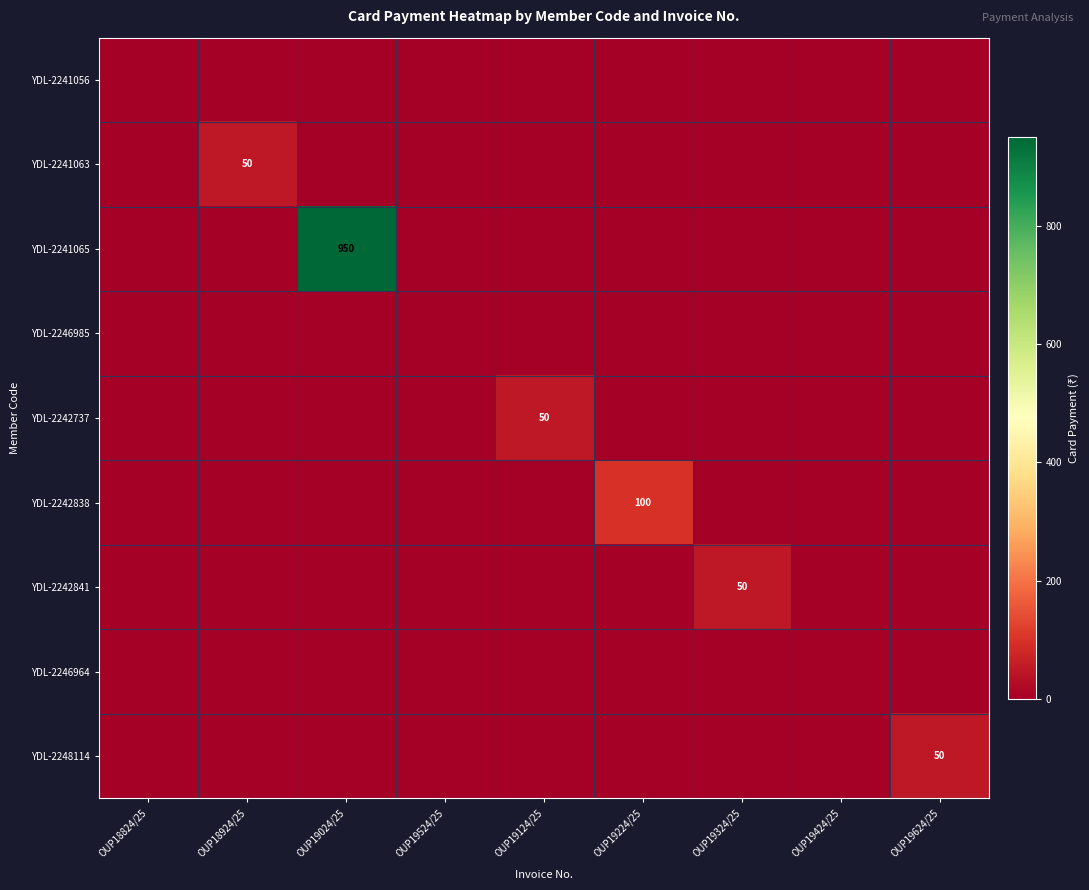

The value of YDL-2242737 at OUP19124/25 is 11. True or false?

False